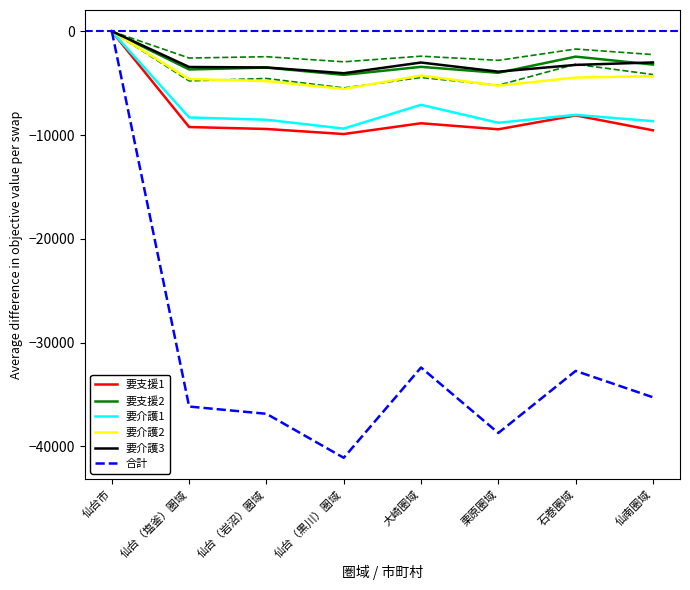

Which has a higher value, 仙台（塩釜）圏域 or 仙南圏域?

仙台（塩釜）圏域